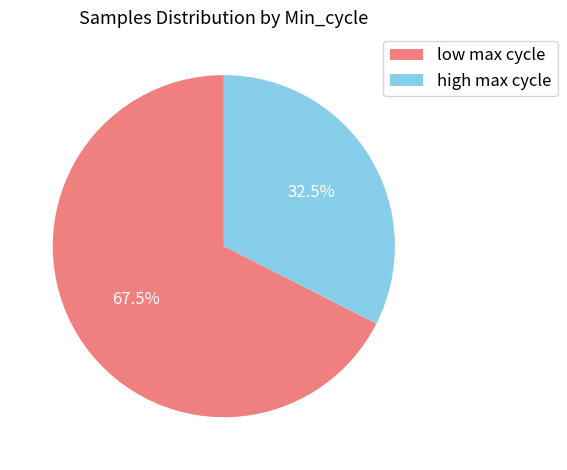

What is the largest slice in the pie chart?

low max cycle